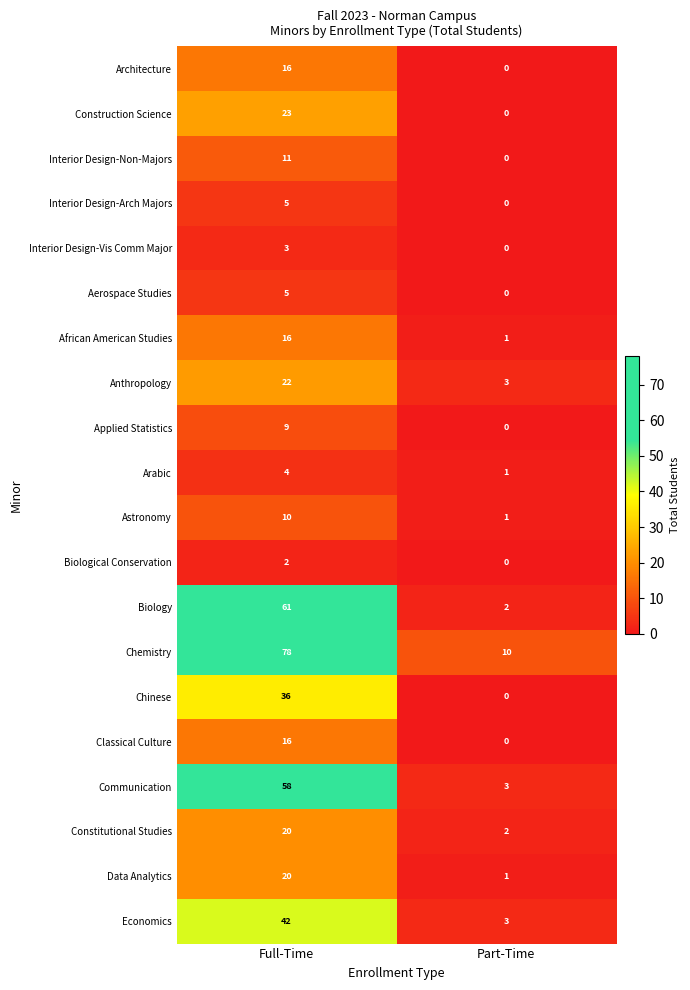

True or false: Astronomy has a value of 2 at Part-Time.

False